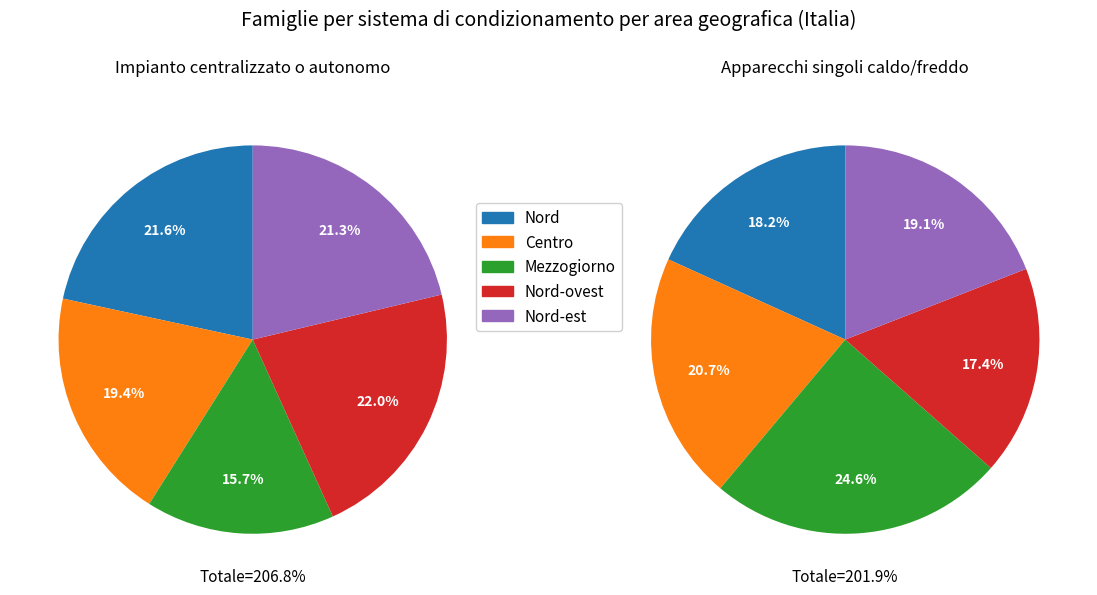

The Nord slice represents 36% of the pie. True or false?

False